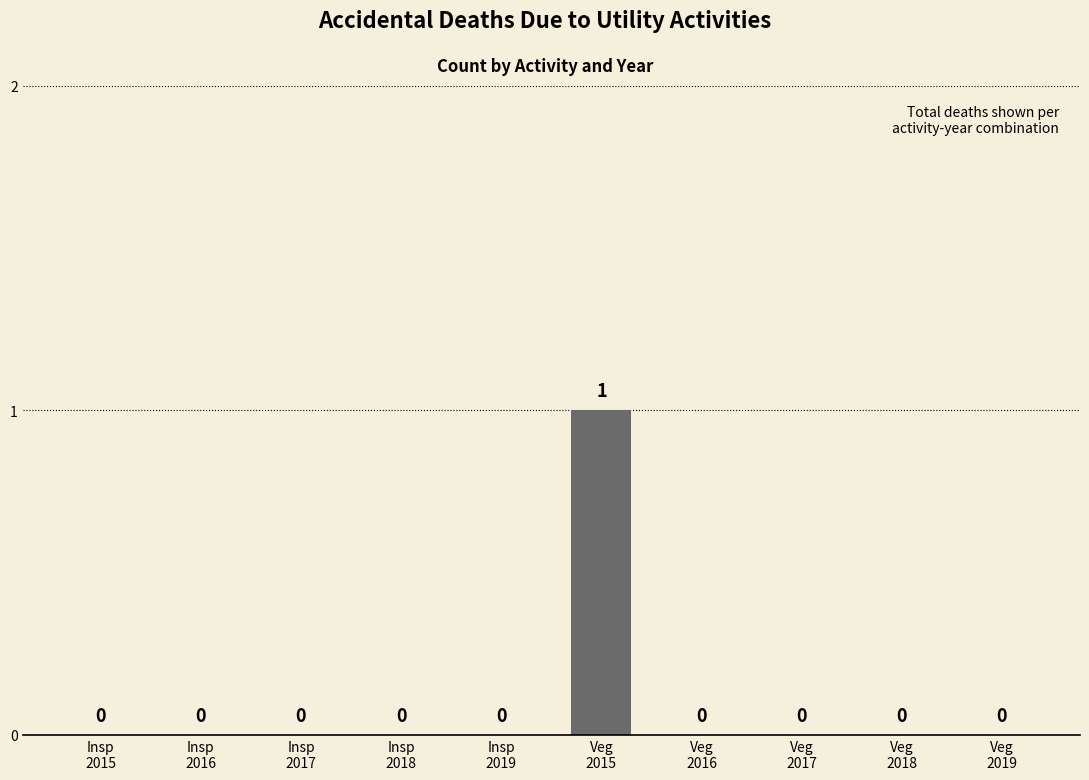

How many positive values are there?

1